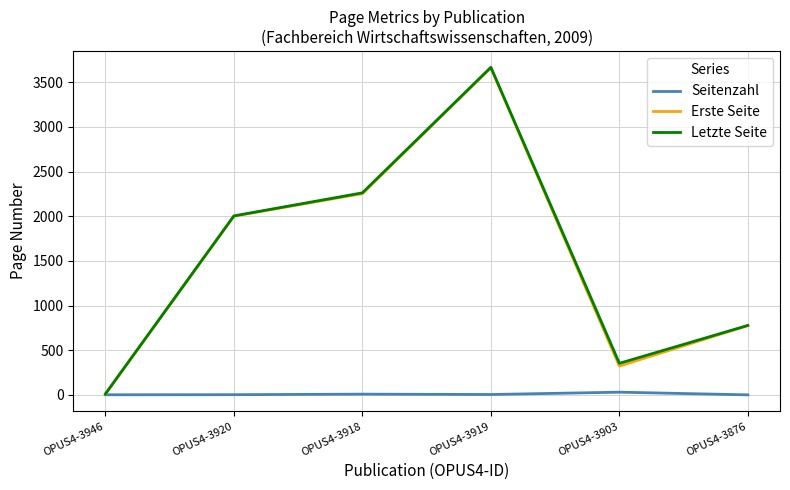

Rank the categories by Erste Seite value from lowest to highest.

OPUS4-3946, OPUS4-3903, OPUS4-3876, OPUS4-3920, OPUS4-3918, OPUS4-3919